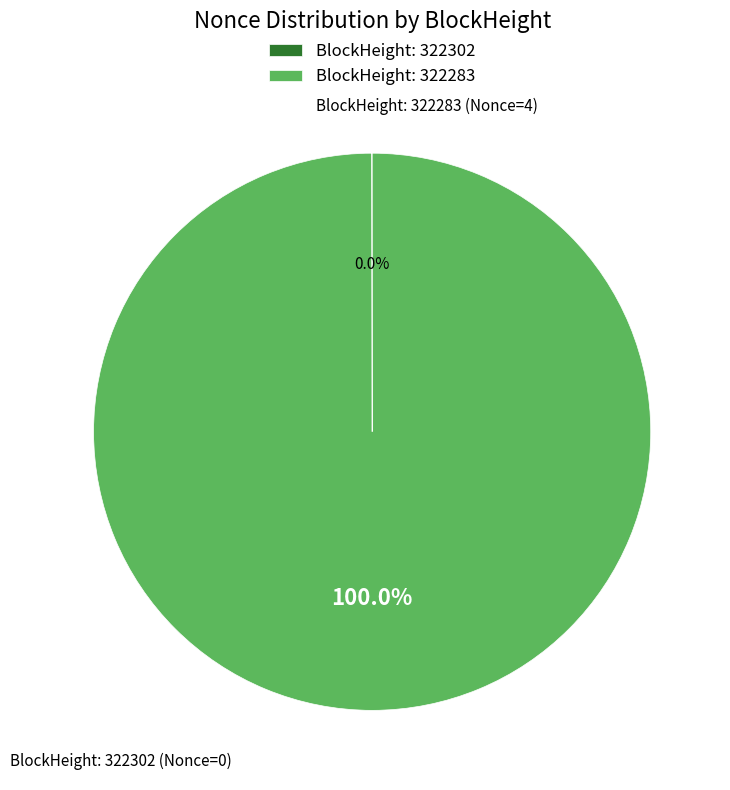

Which slice represents more than half of the pie?

BlockHeight: 322283